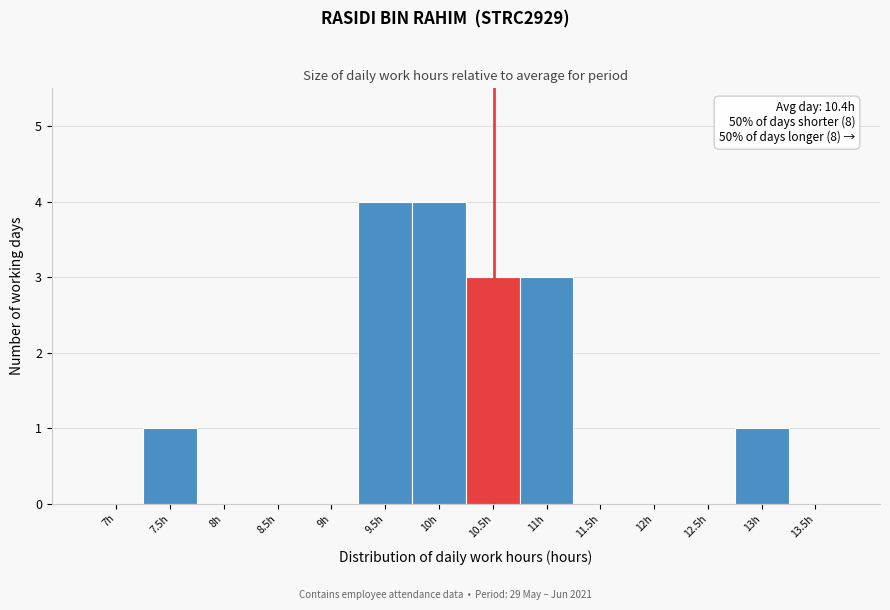

Reading left to right, extract all data points from this chart.

7h=0	7.5h=1	8h=0	8.5h=0	9h=0	9.5h=4	10h=4	10.5h=3	11h=3	11.5h=0	12h=0	12.5h=0	13h=1	13.5h=0